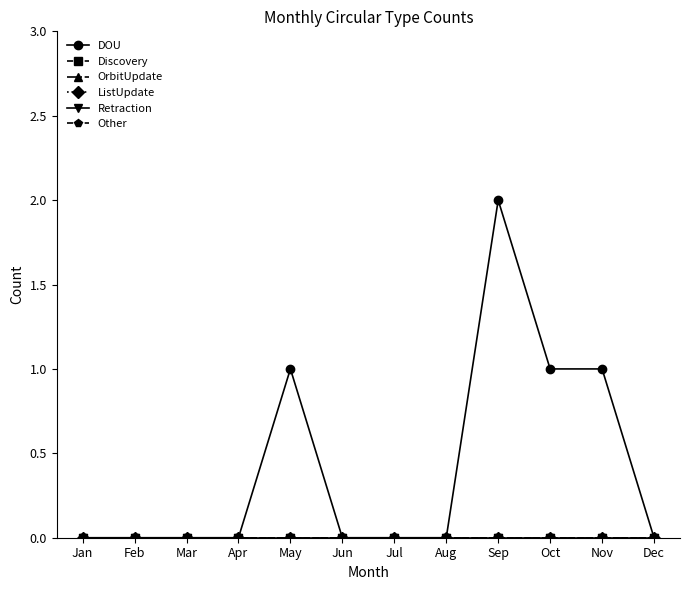

True or false: OrbitUpdate and Other intersect in this chart.

False